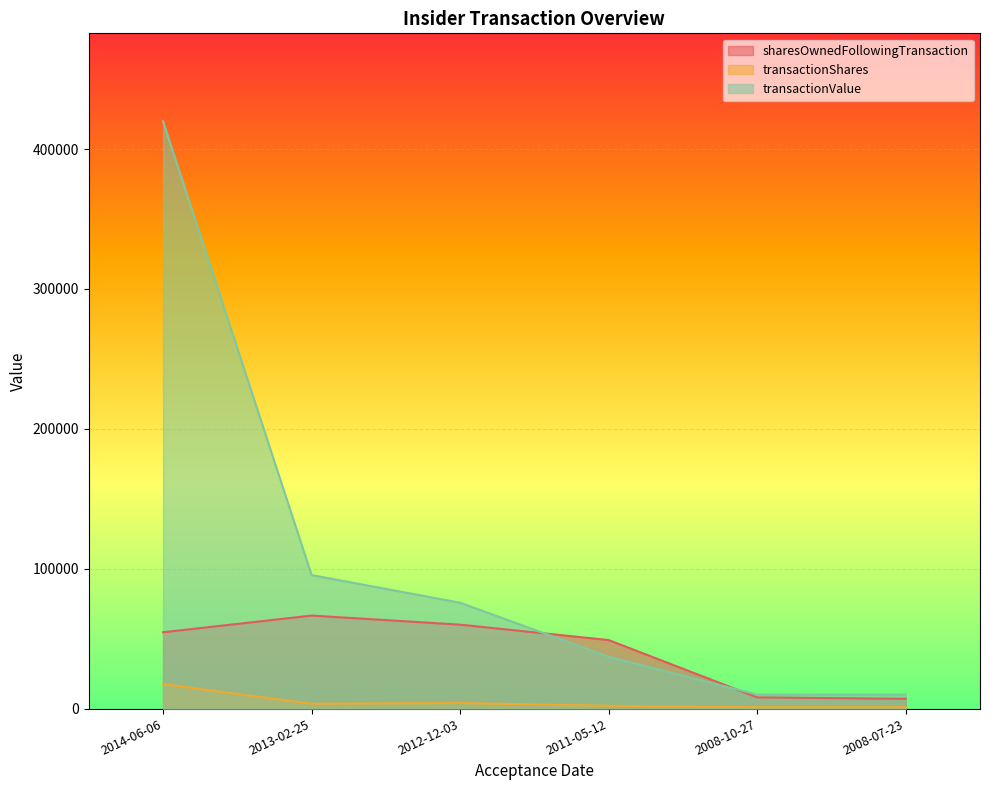

What are all the series names shown in the legend?

sharesOwnedFollowingTransaction, transactionShares, transactionValue